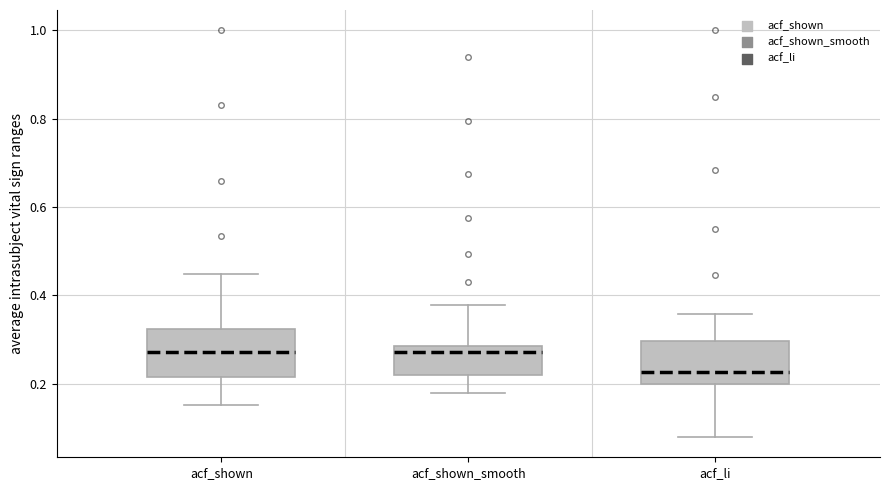

Reading left to right, read every box against the y-axis: the position of its median line, the range the box covers, and the ends of its whiskers. The values are not printed on the chart, so give them approximately, as read against the axis.

acf_shown: median 0.28, box 0.22 to 0.32, whiskers 0.16 to 0.44
acf_shown_smooth: median 0.28 (just below the box's upper edge), box 0.22 to 0.28, whiskers 0.18 to 0.38
acf_li: median 0.22, box 0.20 to 0.30, whiskers 0.08 to 0.36